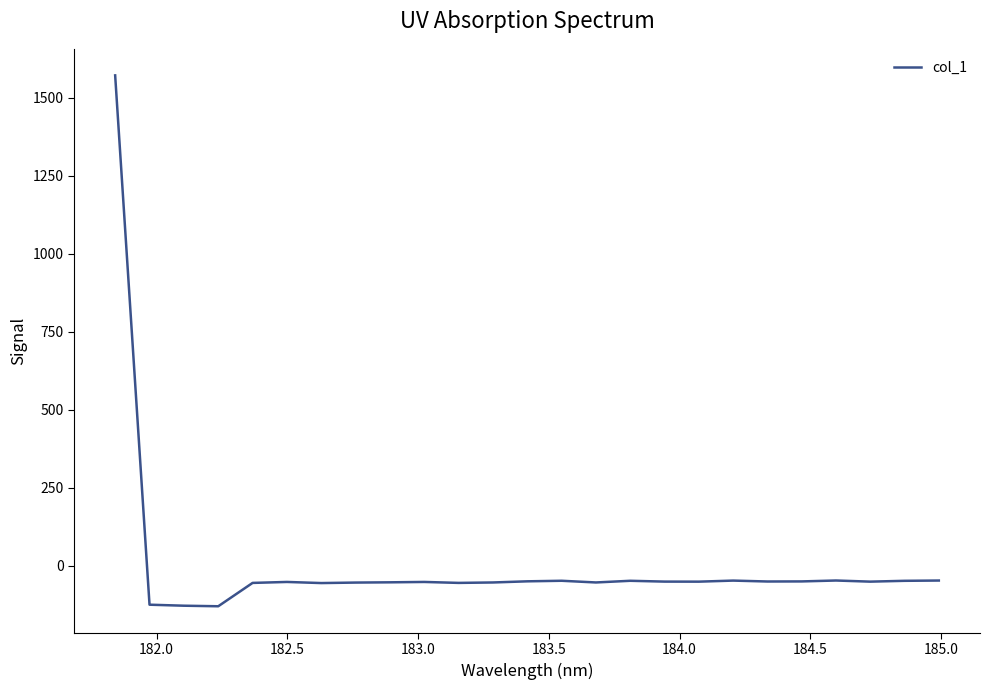

What is the minimum value shown in the chart?

-129.4